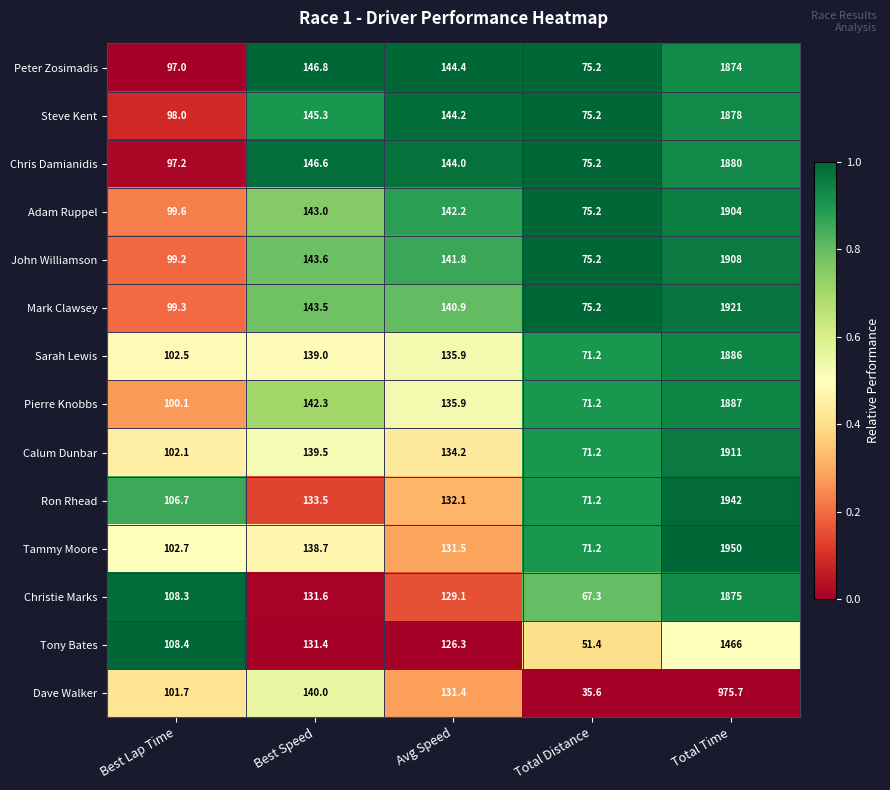

Which series has the largest total across all categories?

Tammy Moore